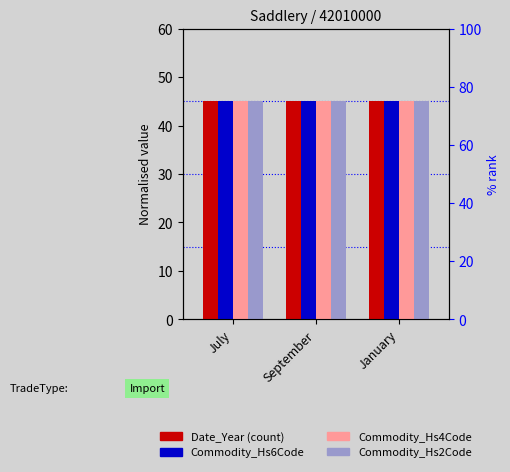

What are all the series names shown in the legend?

Date_Year, Commodity_Hs6Code, Commodity_Hs4Code, Commodity_Hs2Code